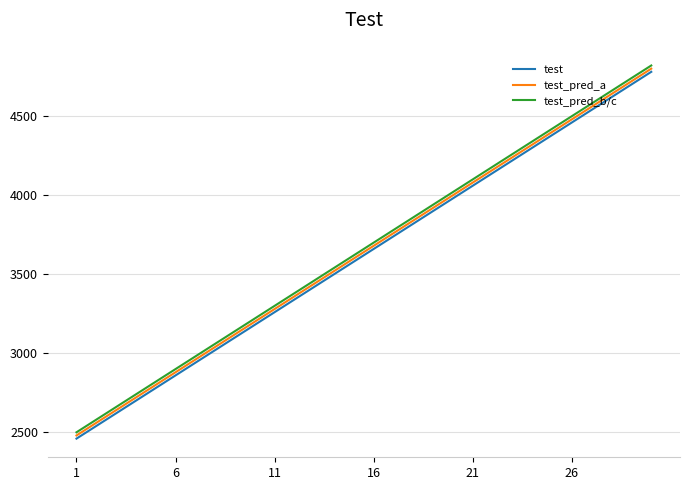

Does the chart have visible grid lines?

Yes